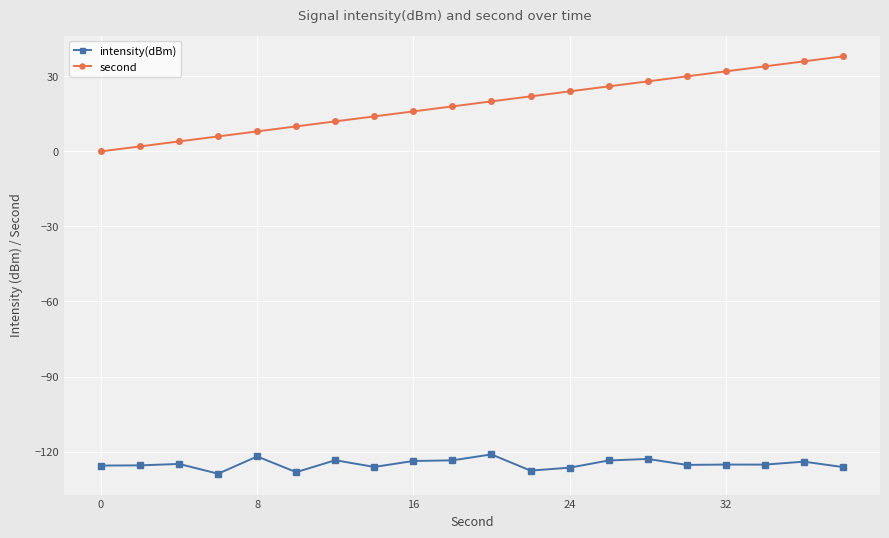

List the series in order of their overall mean, lowest first.

intensity(dBm), second